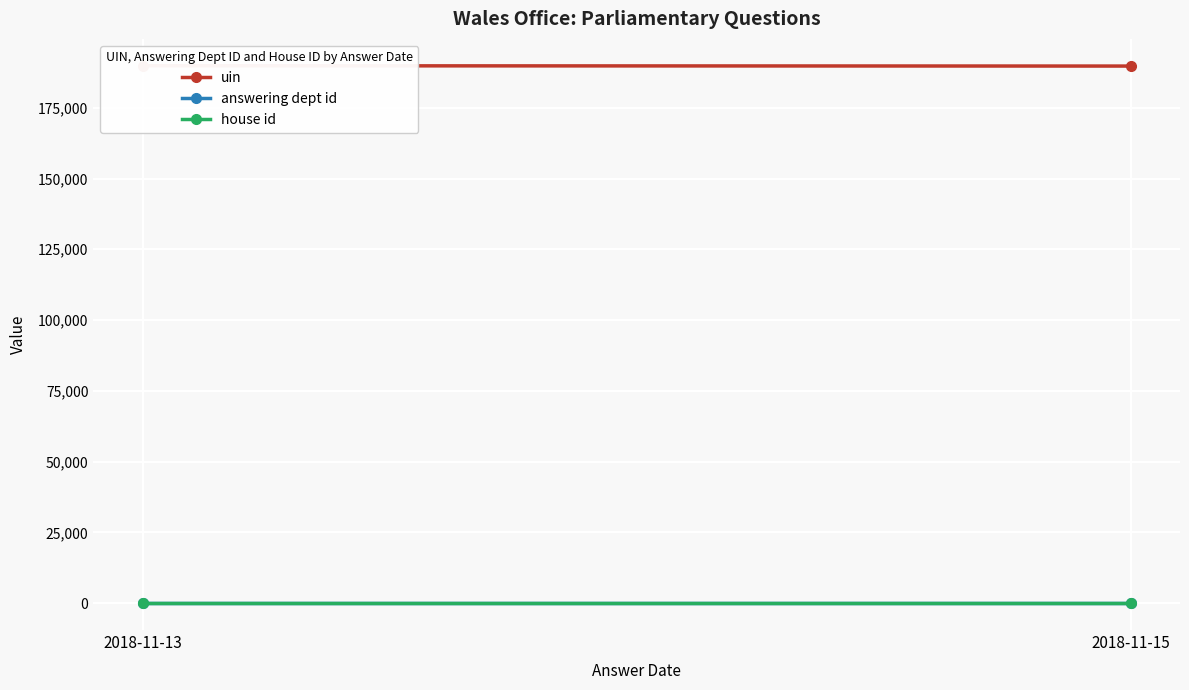

What is the smallest value displayed?

1